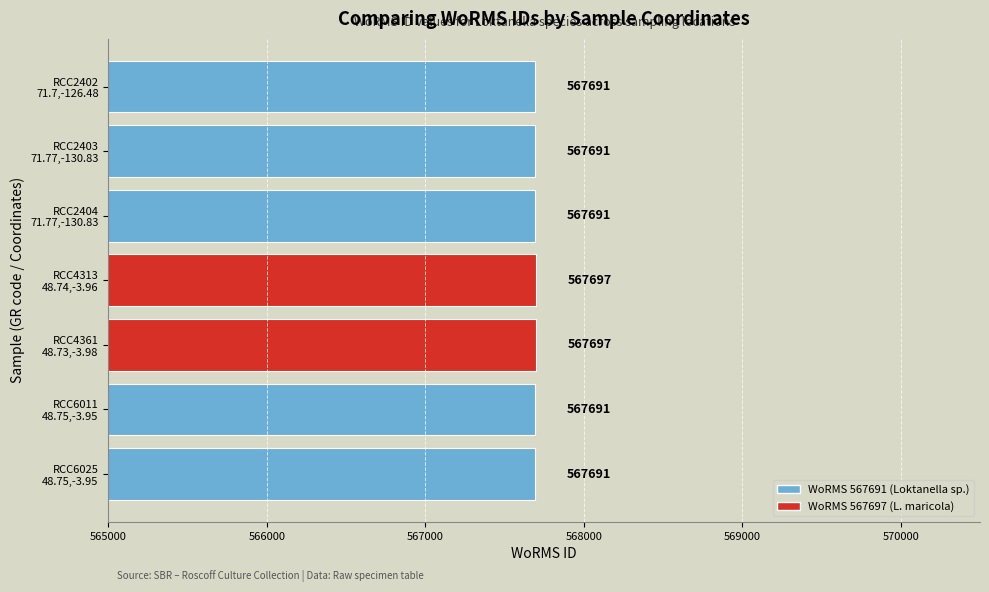

What is the difference between the maximum and minimum values?

6